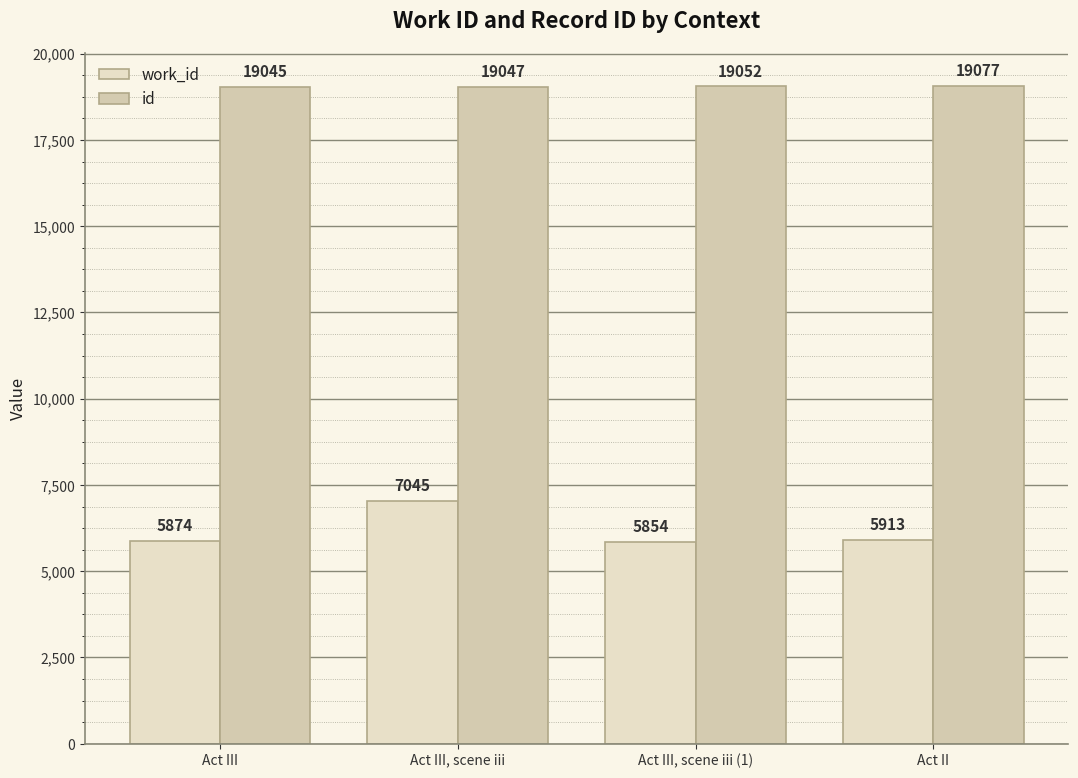

How many groups of bars are there?

4